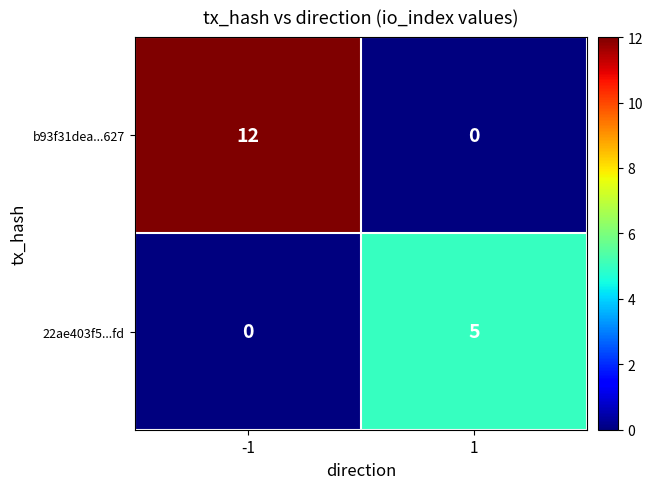

Count the number of categories in the chart.

2